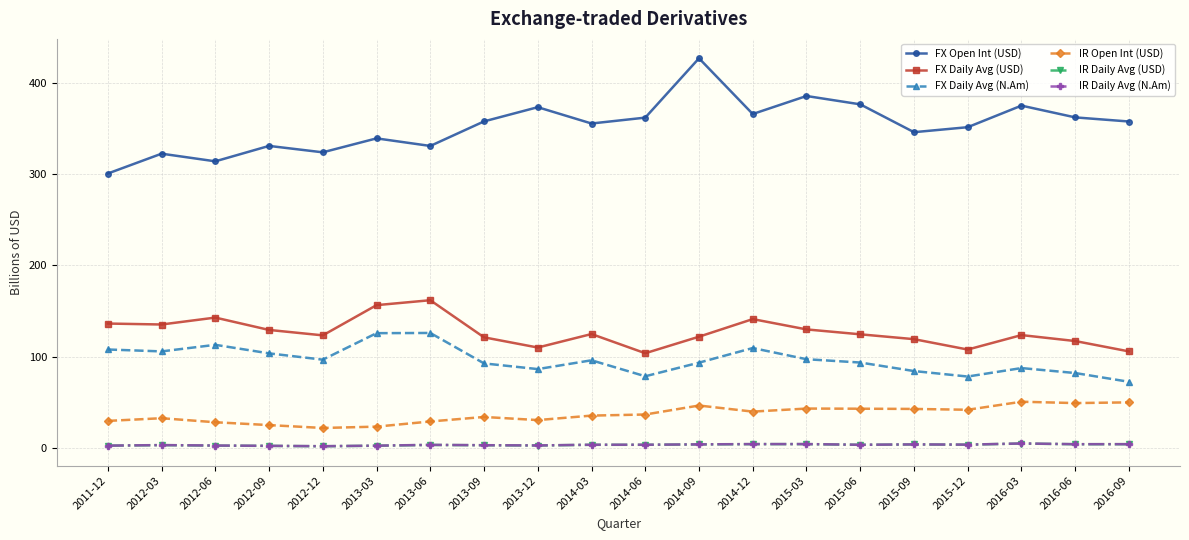

What position from the left is 2011-12?

1